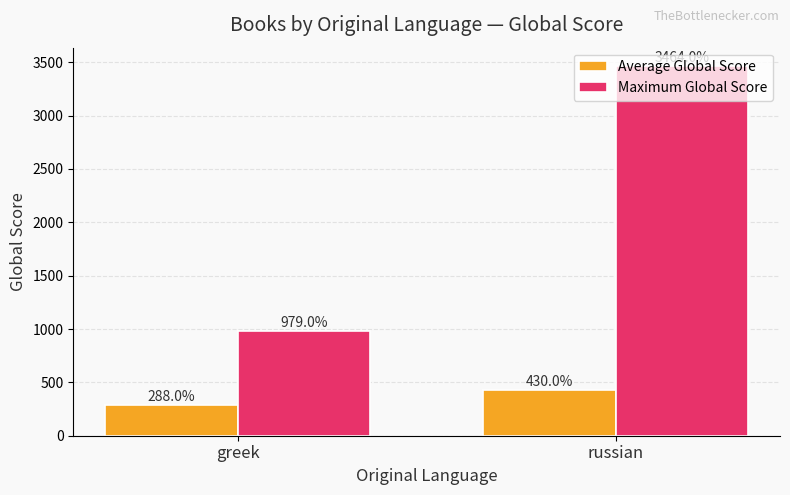

Read the Maximum Global Score value at russian.

3464.0